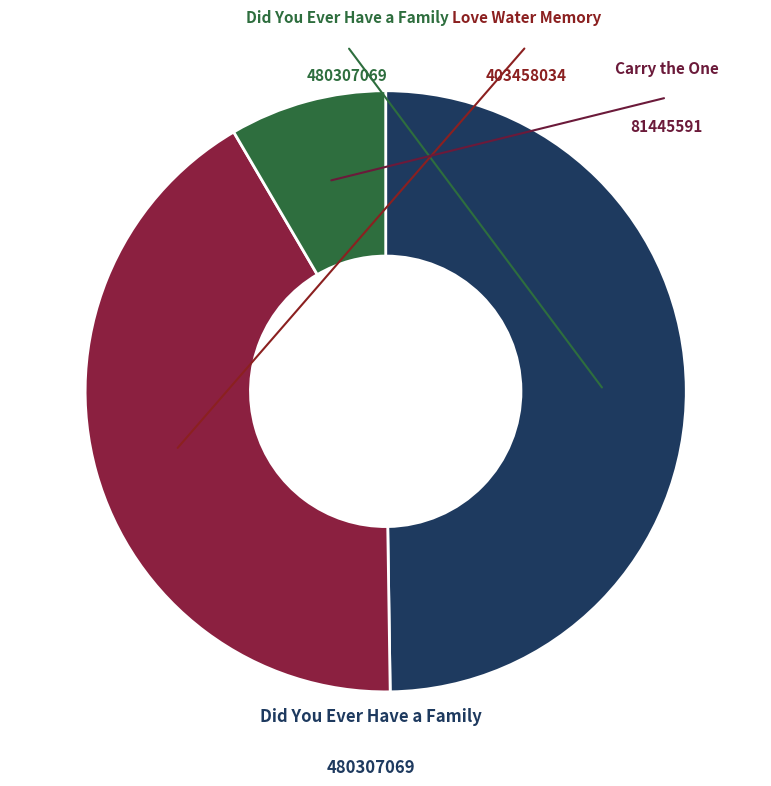

Does any single category account for the majority?

No